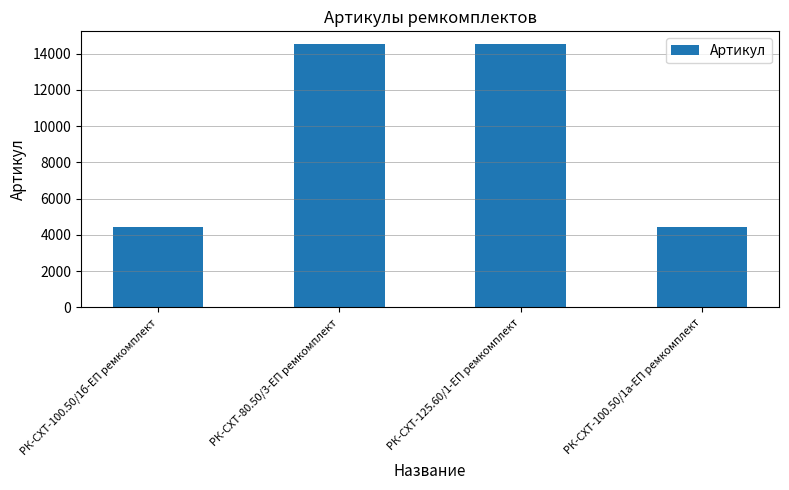

The chart shows a value of 7319 at РК-СХТ-100.50/1а-ЕП ремкомплект. True or false?

False